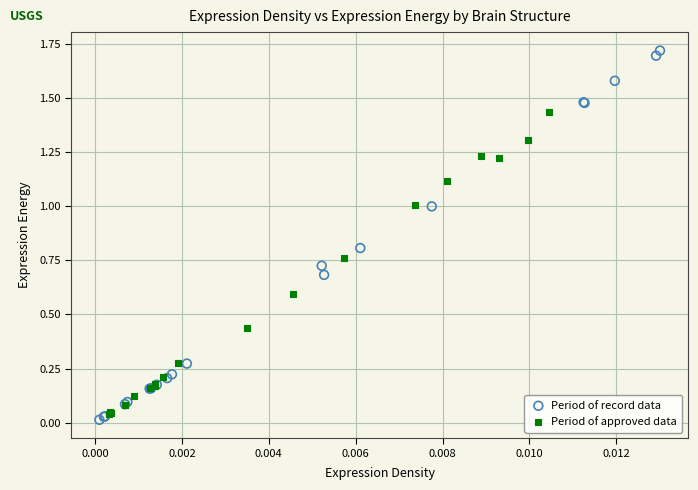

Which series reaches the maximum Y coordinate?

Period of record data